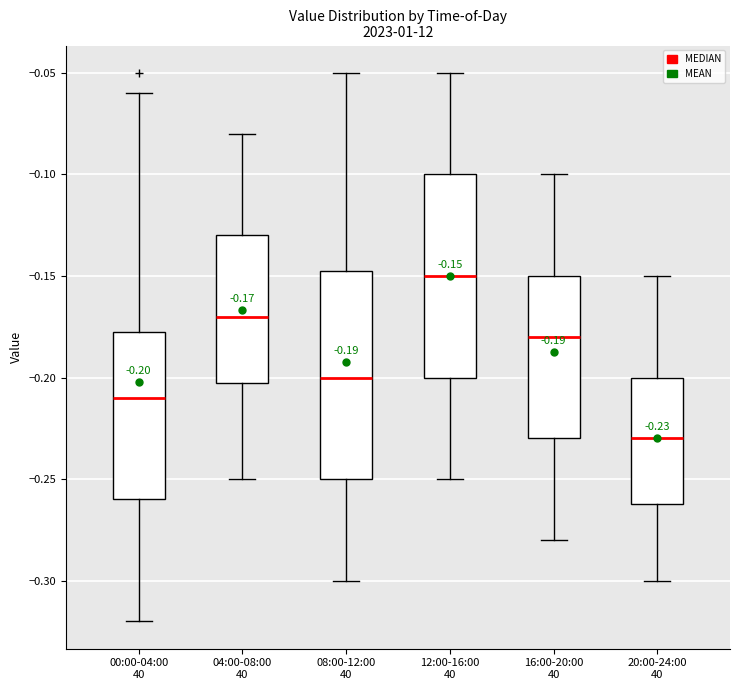

Which box has the highest median line?

12:00-16:00 40